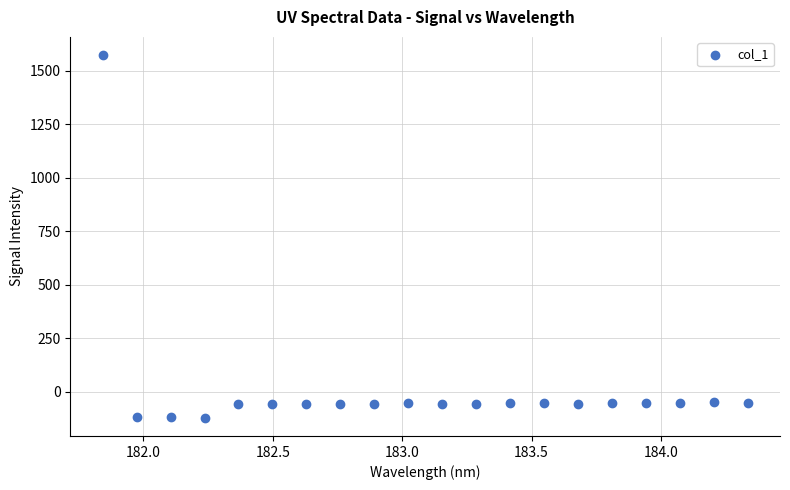

What is the range of X values (max minus min)?

2.5